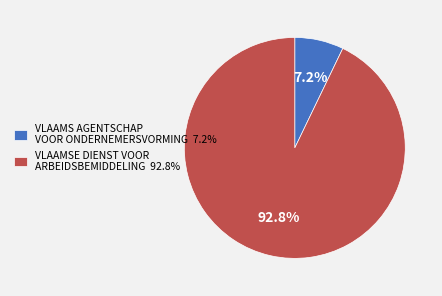

Is the sum of VLAAMS AGENTSCHAP VOOR ONDERNEMERSVORMING and VLAAMSE DIENST VOOR ARBEIDSBEMIDDELING greater than half?

Yes